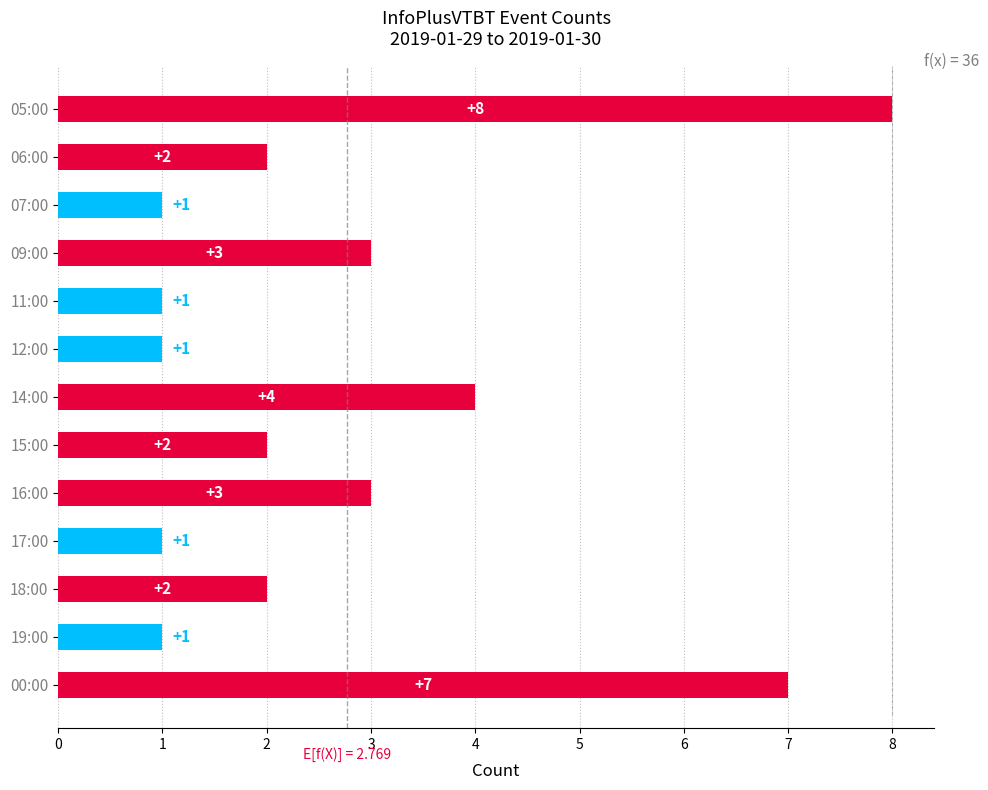

Reading top to bottom, list all the values displayed in this chart.

8	2	1	3	1	1	4	2	3	1	2	1	7